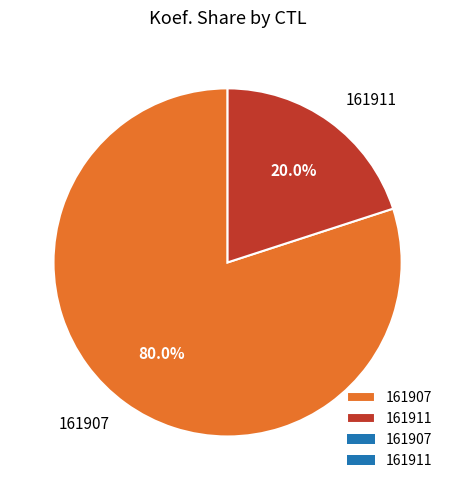

Rank the categories by value from highest to lowest.

161907, 161911